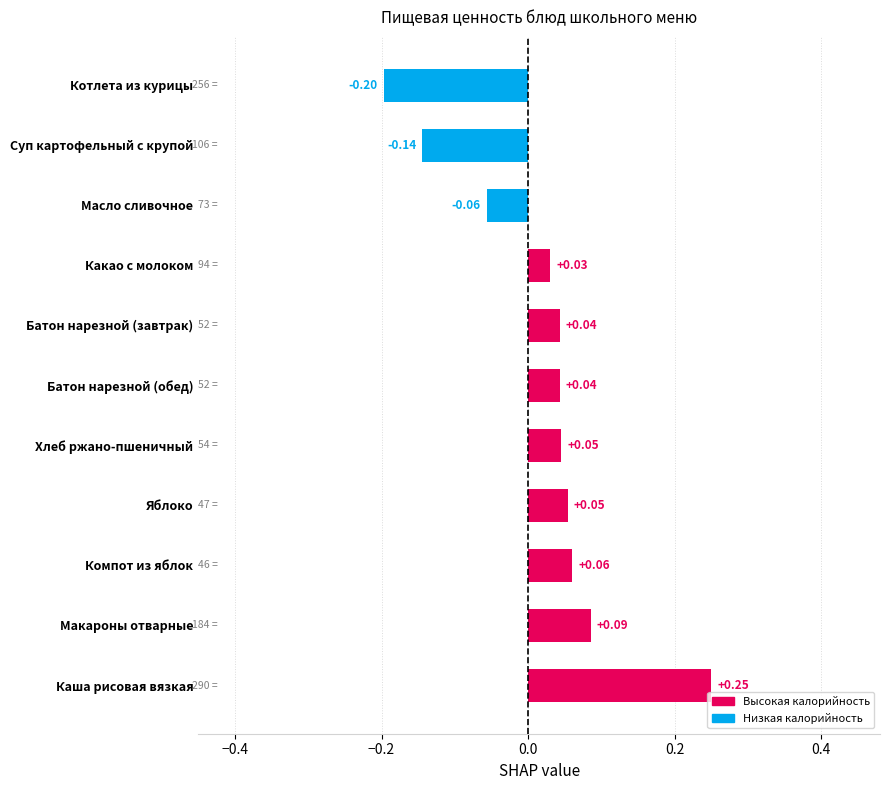

Are the bars horizontal?

Yes